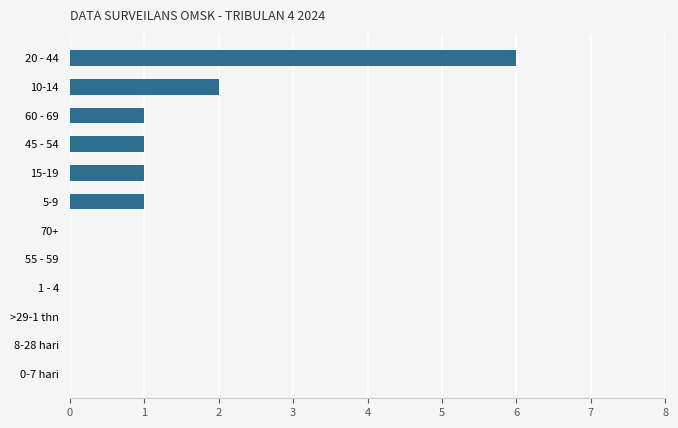

The chart shows a value of -4 at 1 - 4. True or false?

False